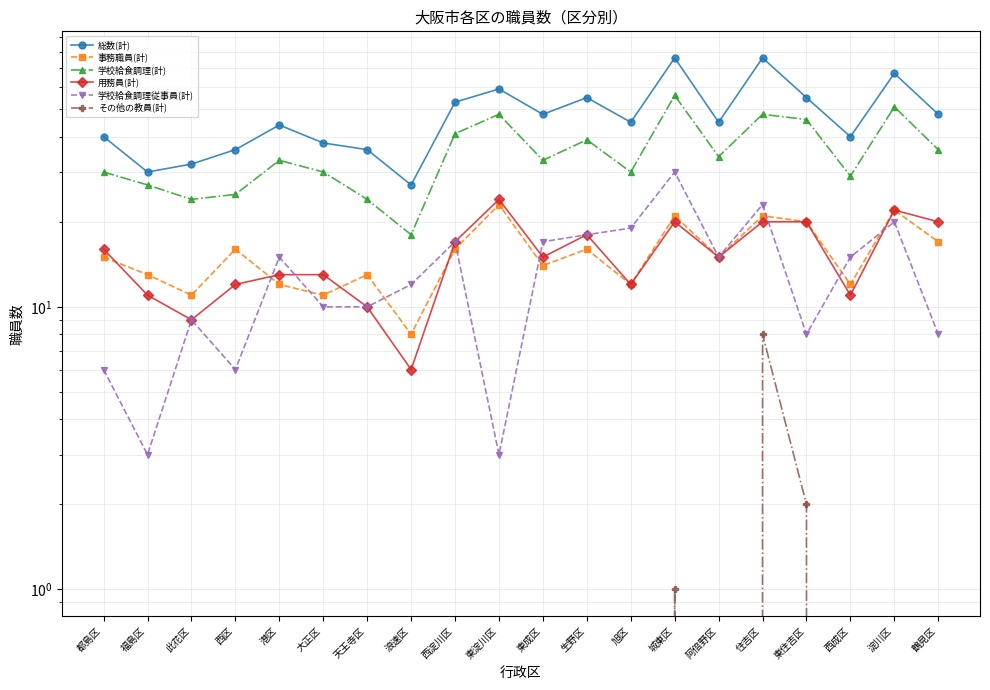

Is this an area chart (filled region under the line)?

No